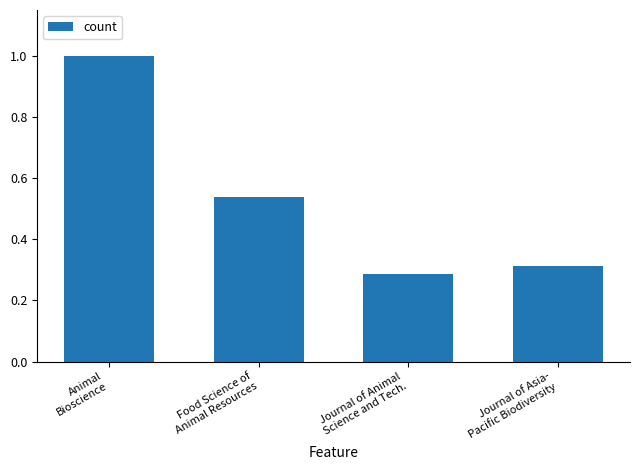

Which has a higher value, Journal of Asia-
Pacific Biodiversity or Animal
Bioscience?

Animal
Bioscience